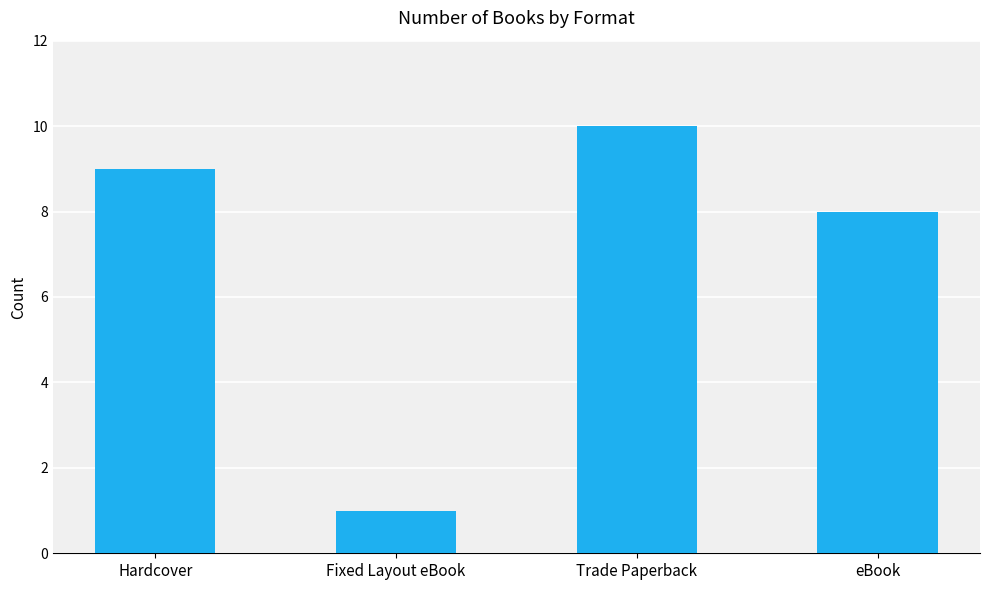

Are the bars grouped side by side (vs. stacked)?

No